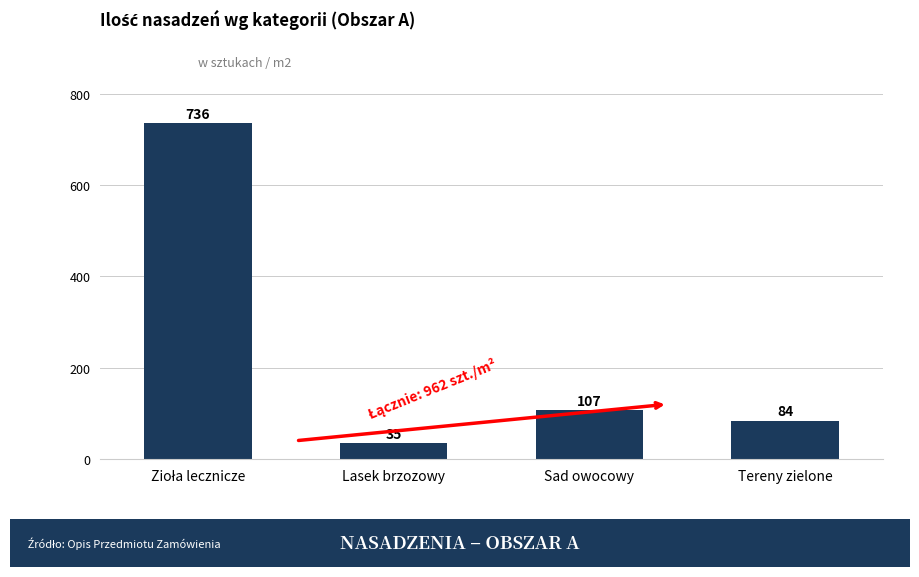

Which has a higher value, Tereny zielone or Sad owocowy?

Sad owocowy